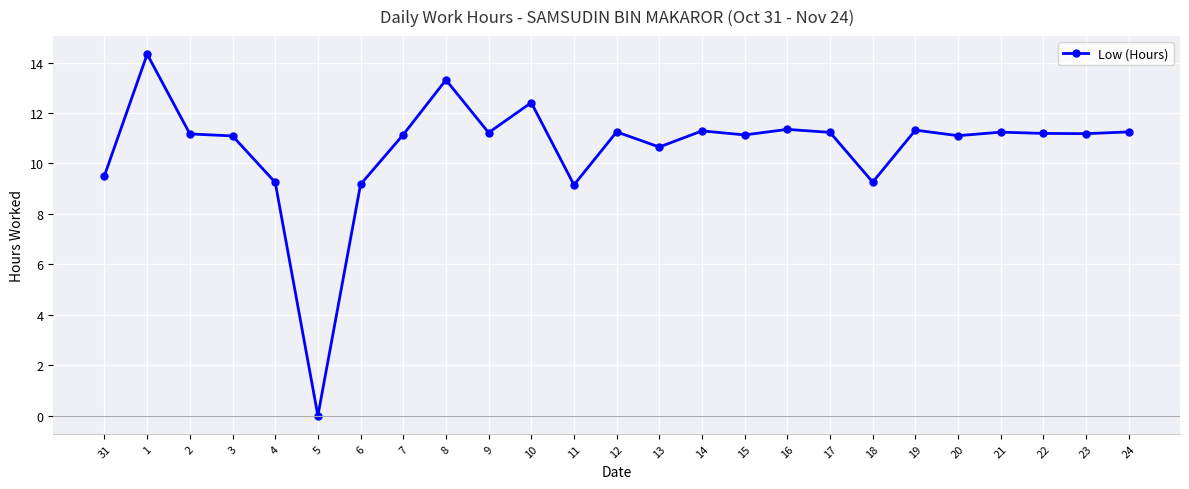

True or false: the data shows 19.9 at 17.

False